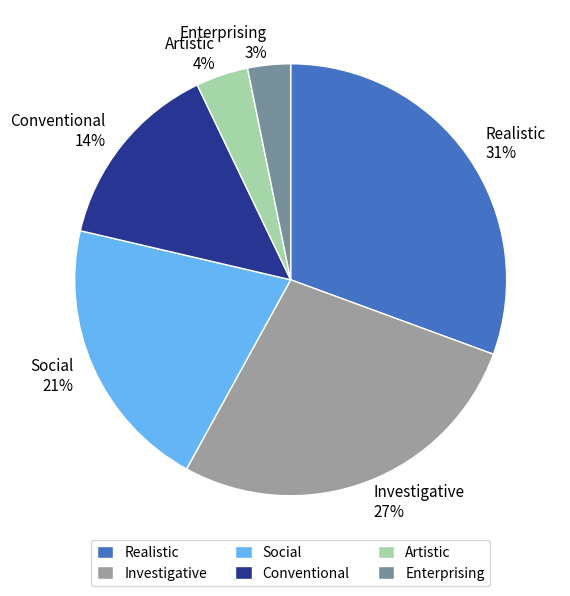

Rank the categories by value from highest to lowest.

Realistic, Investigative, Social, Conventional, Artistic, Enterprising